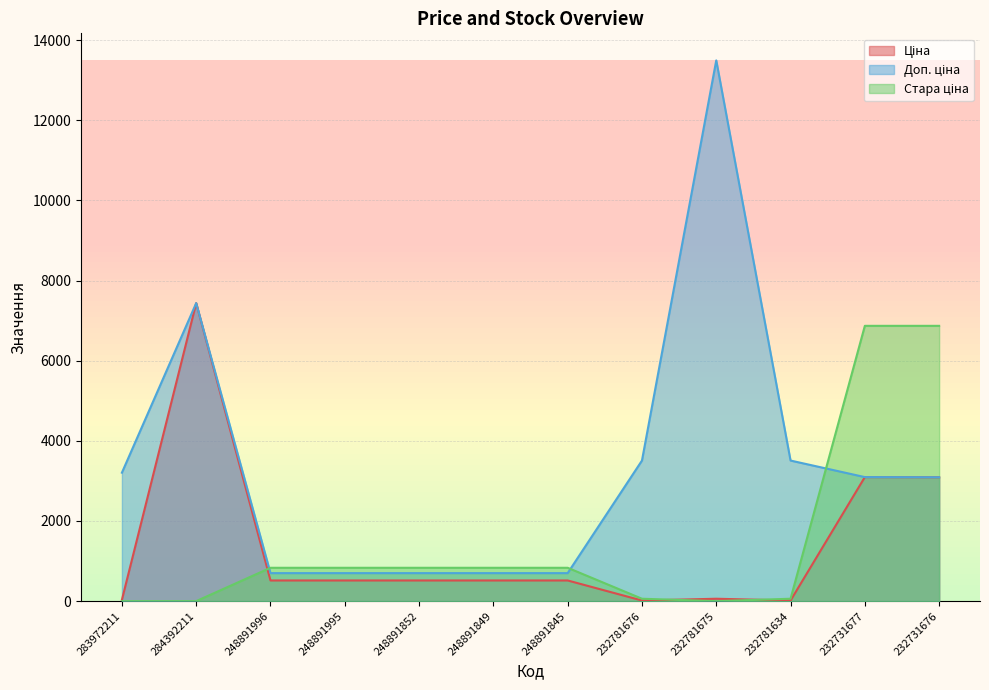

Between 232731677 and 232781634, which is larger?

232731677